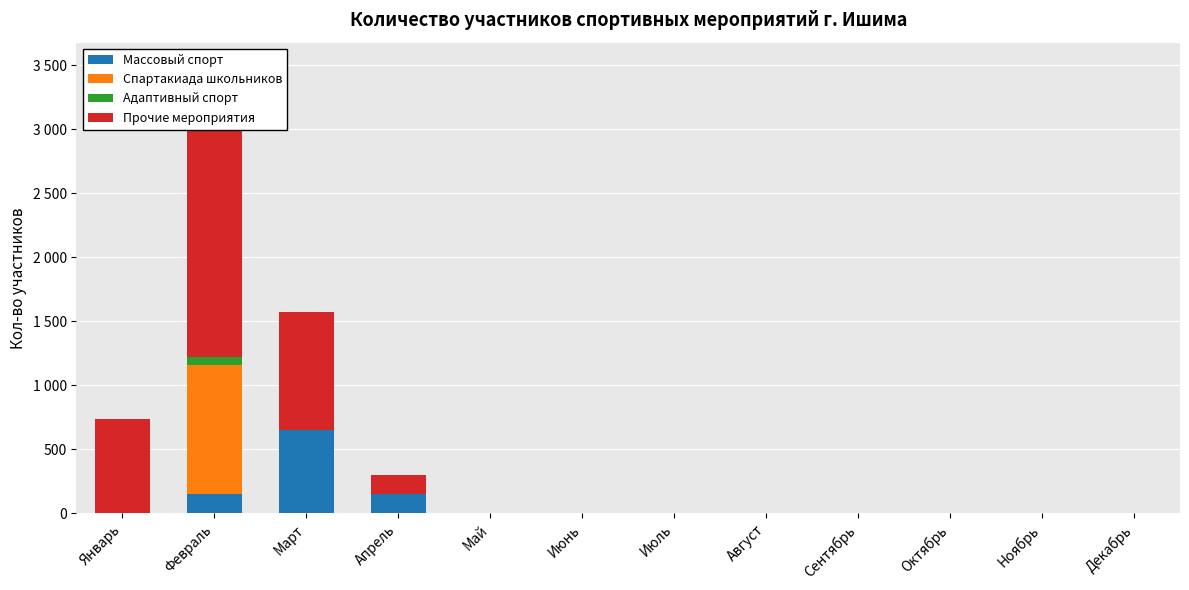

Which series has the largest range (max minus min)?

Прочие мероприятия